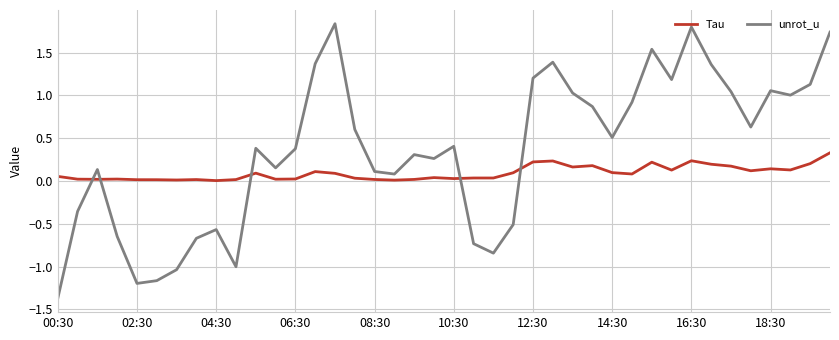

Which series has the largest total across all categories?

unrot_u